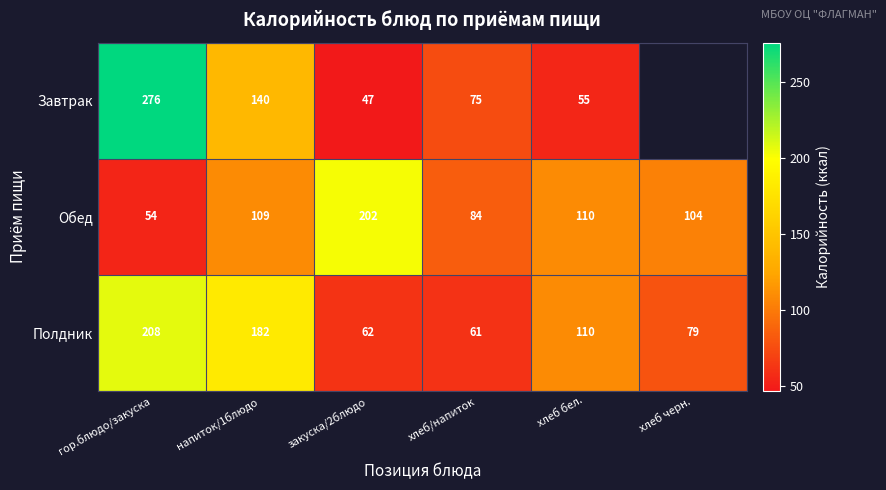

Is the value of Завтрак at хлеб бел. greater than the value of Полдник at хлеб/напиток?

No